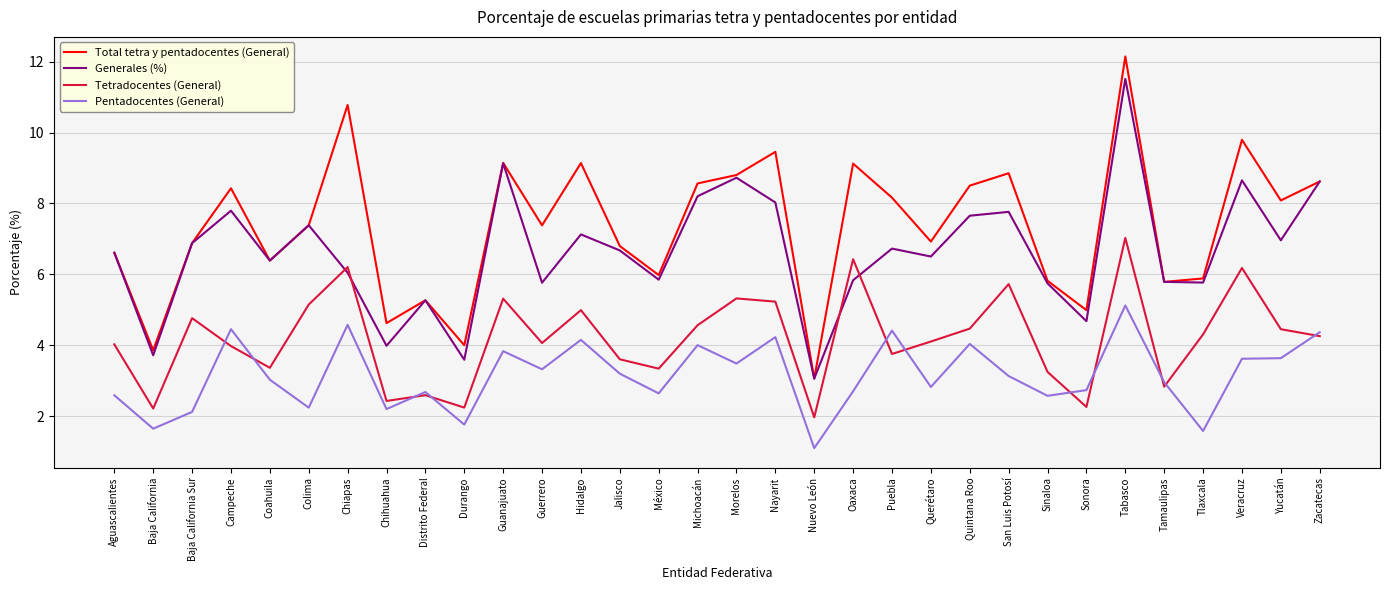

What is the total value across all series at Sonora?

14.7